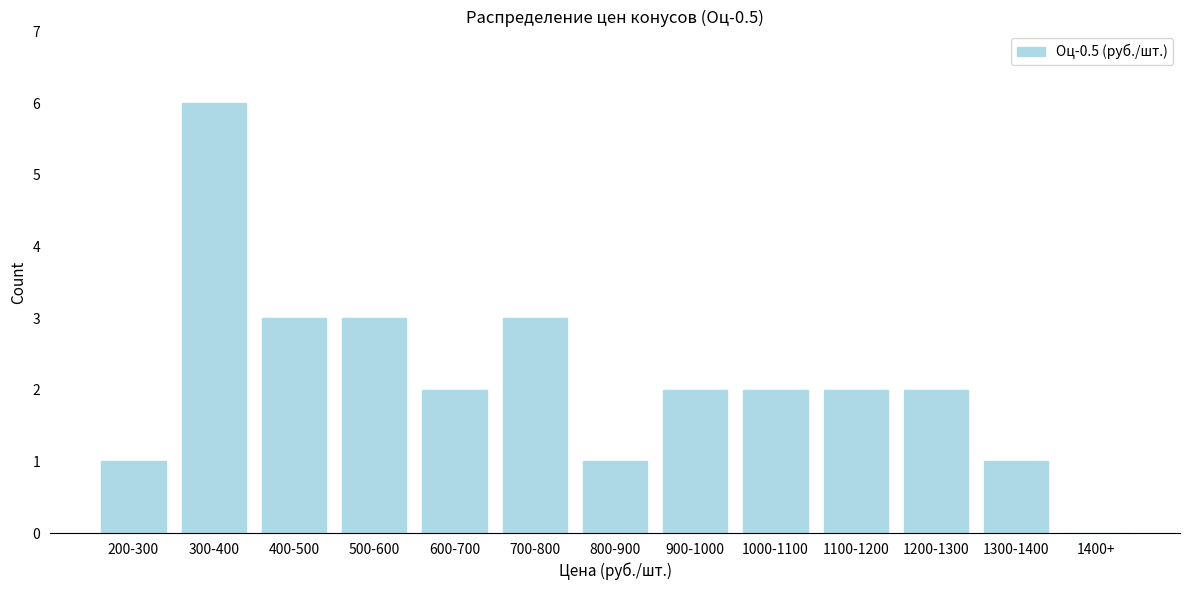

Reading left to right, what are all the values shown in this chart?

200-300=1	300-400=6	400-500=3	500-600=3	600-700=2	700-800=3	800-900=1	900-1000=2	1000-1100=2	1100-1200=2	1200-1300=2	1300-1400=1	1400+=0